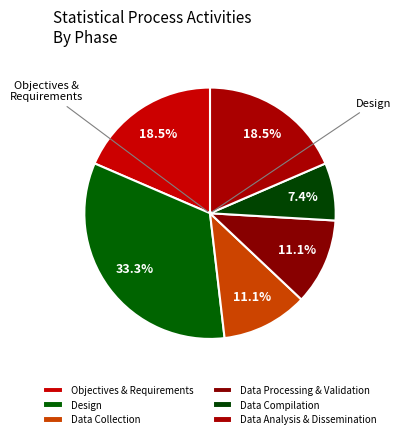

Is there any slice that represents more than half of the pie?

No